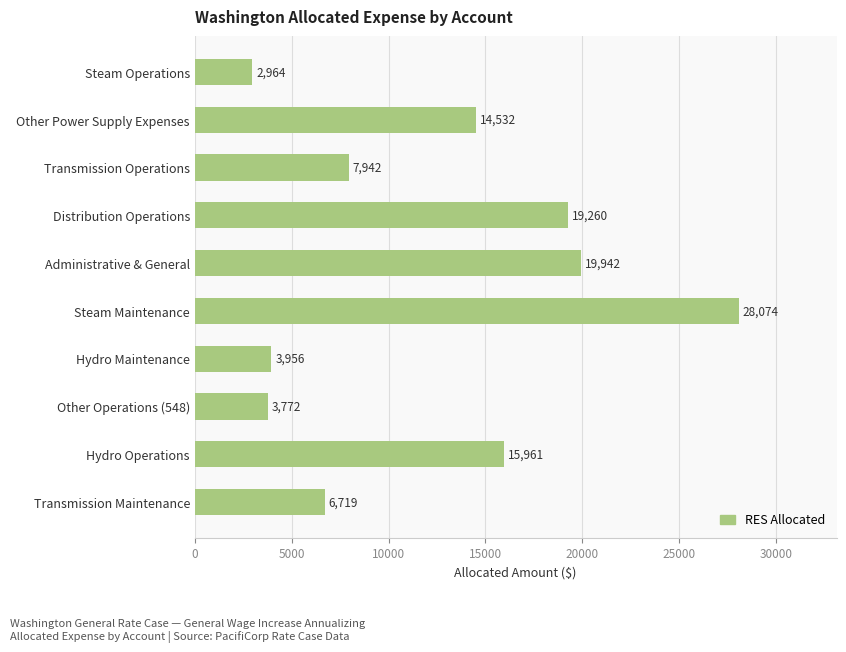

What is the maximum value shown in the chart?

28073.7